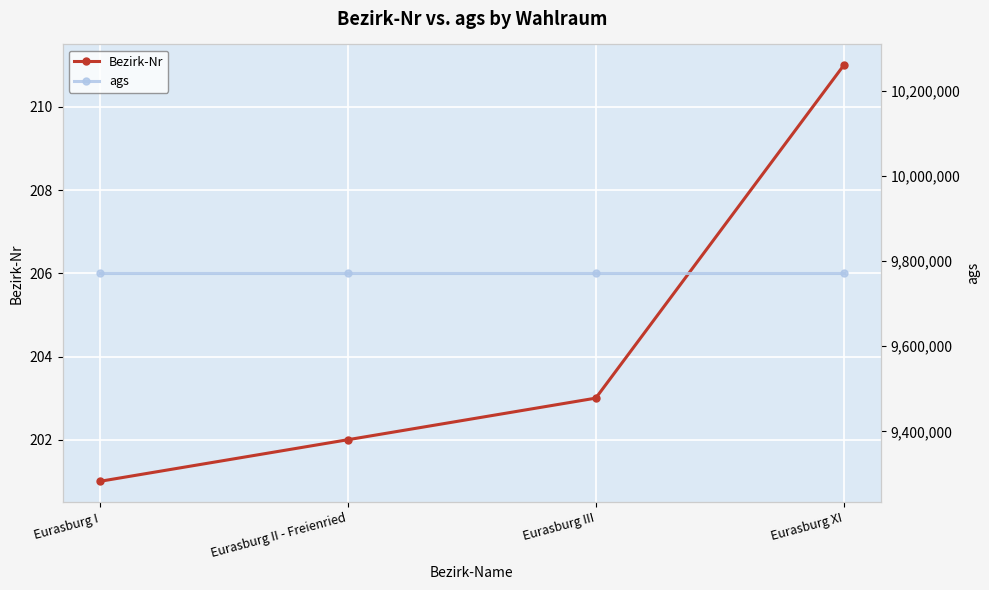

Reading right to left, list all the values displayed in this chart.

Bezirk-Nr: 211	203	202	201
ags: 9771129	9771129	9771129	9771129